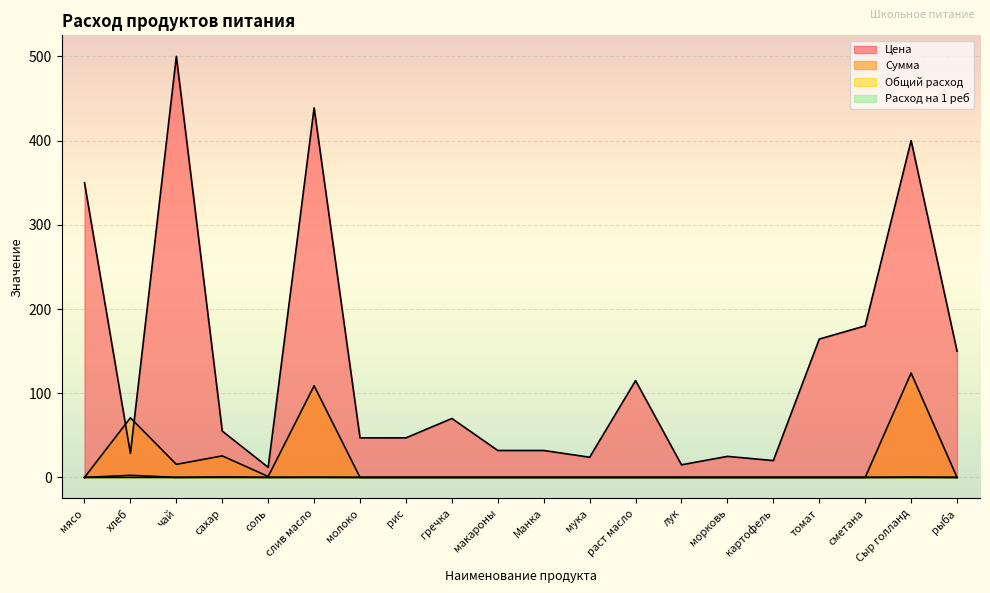

What is the sum of the Цена values at соль and рыба?

162.0